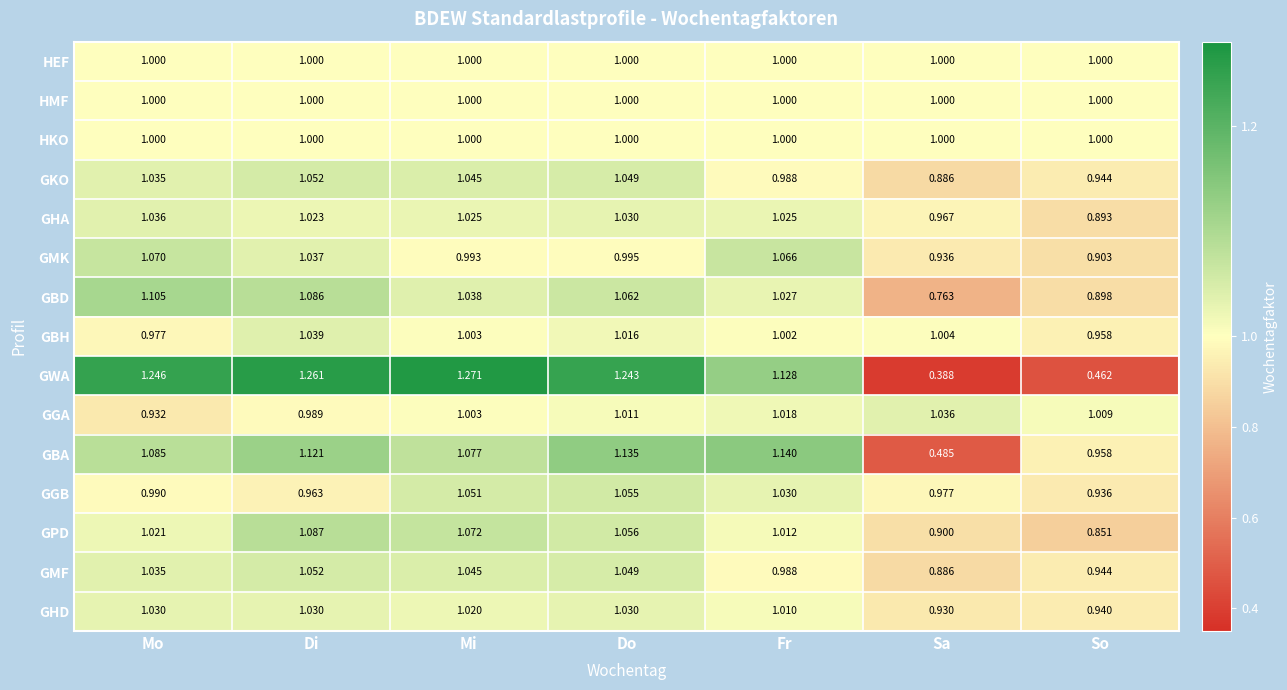

Which category has the highest value in the GBD series?

Mo